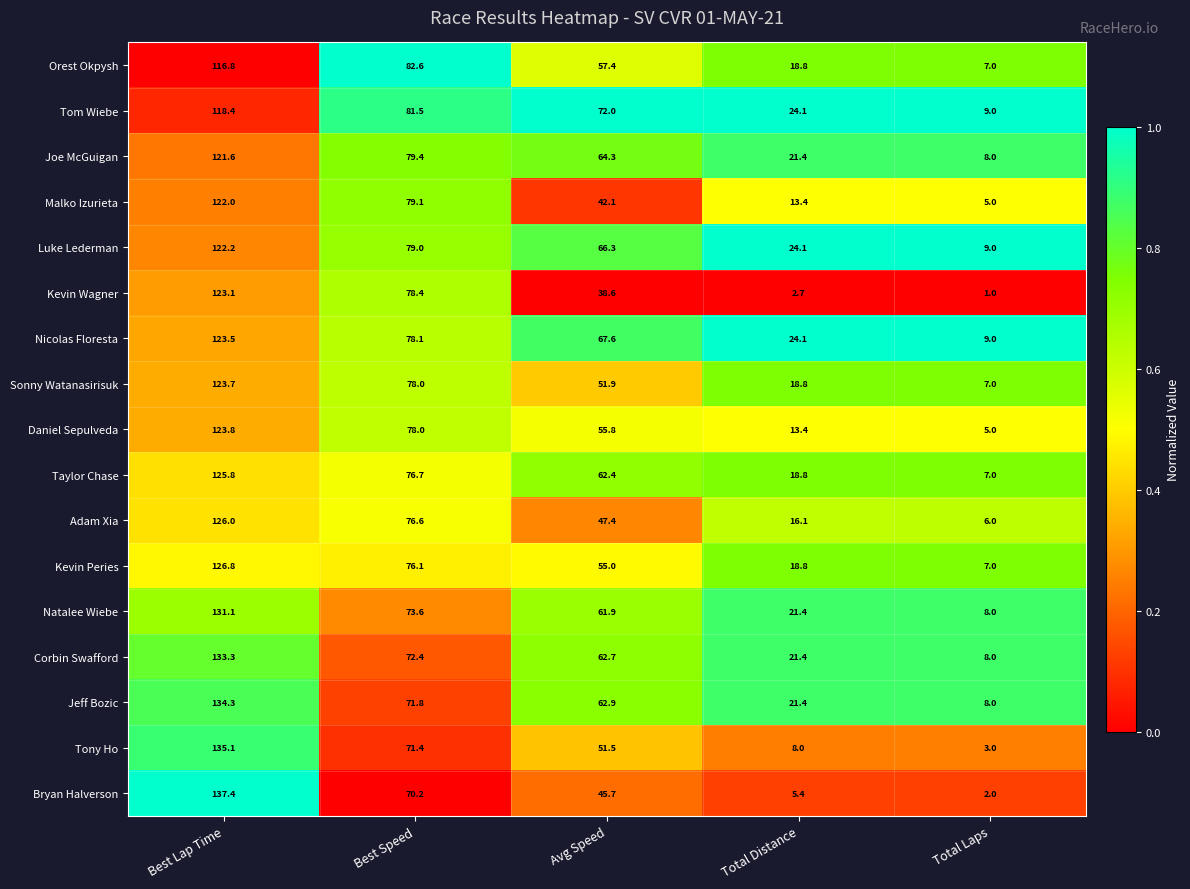

Which series has the largest total across all categories?

Tom Wiebe